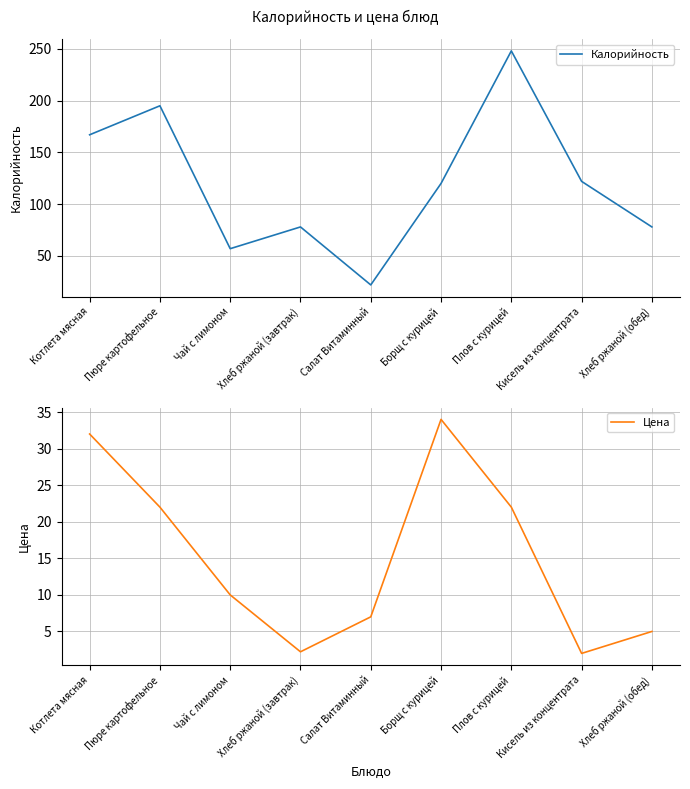

True or false: Калорийность and Цена intersect in this chart.

False